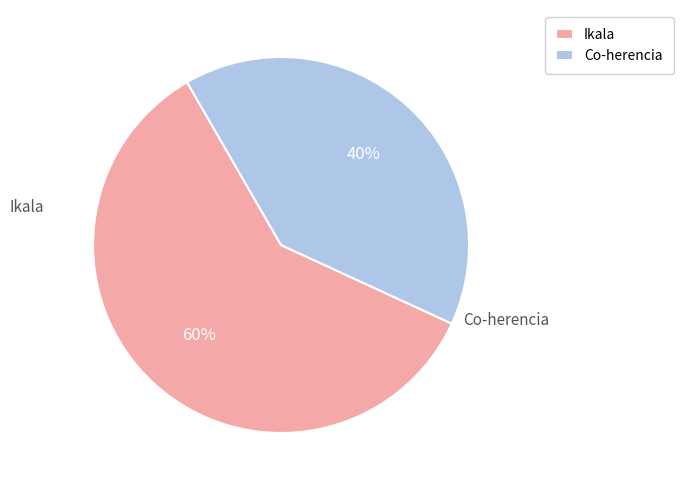

True or false: Co-herencia accounts for 40% of the total.

True